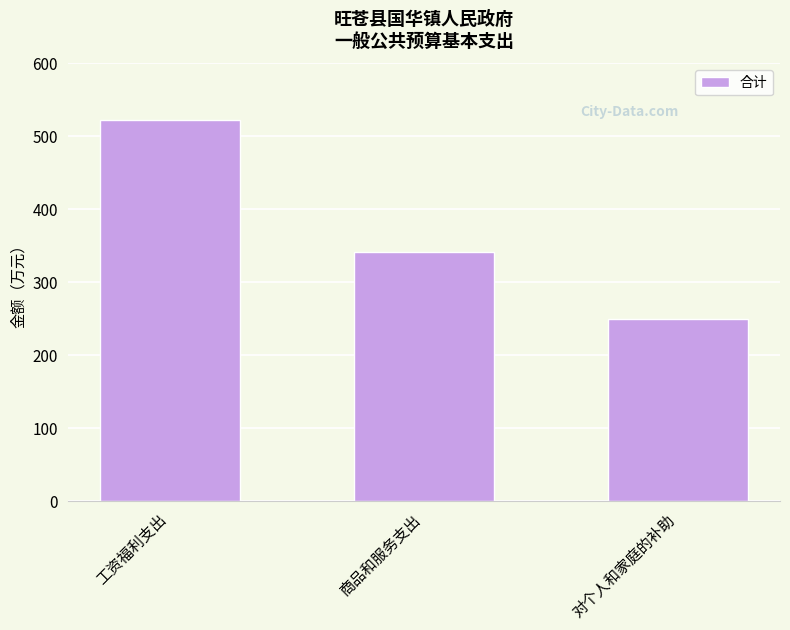

What is the change in value from 工资福利支出 to 对个人和家庭的补助?

-272.8